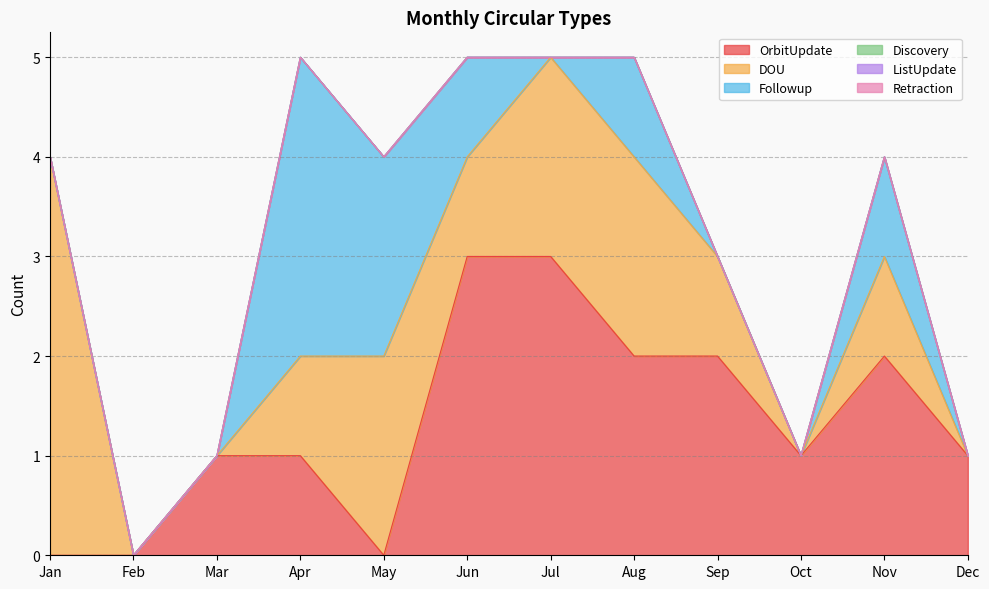

What is the maximum value for Followup?

3